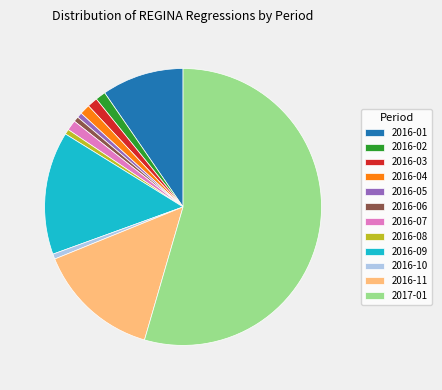

Is the sum of 2016-06 and 2016-01 greater than half?

No